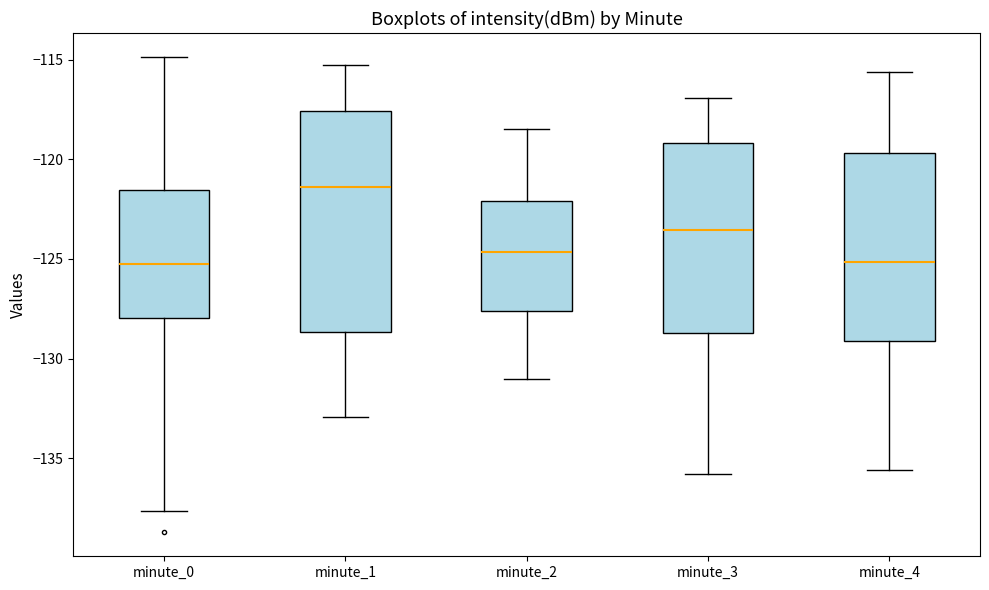

Comparing the boxes themselves (not the whiskers), which one is the tallest?

minute_1